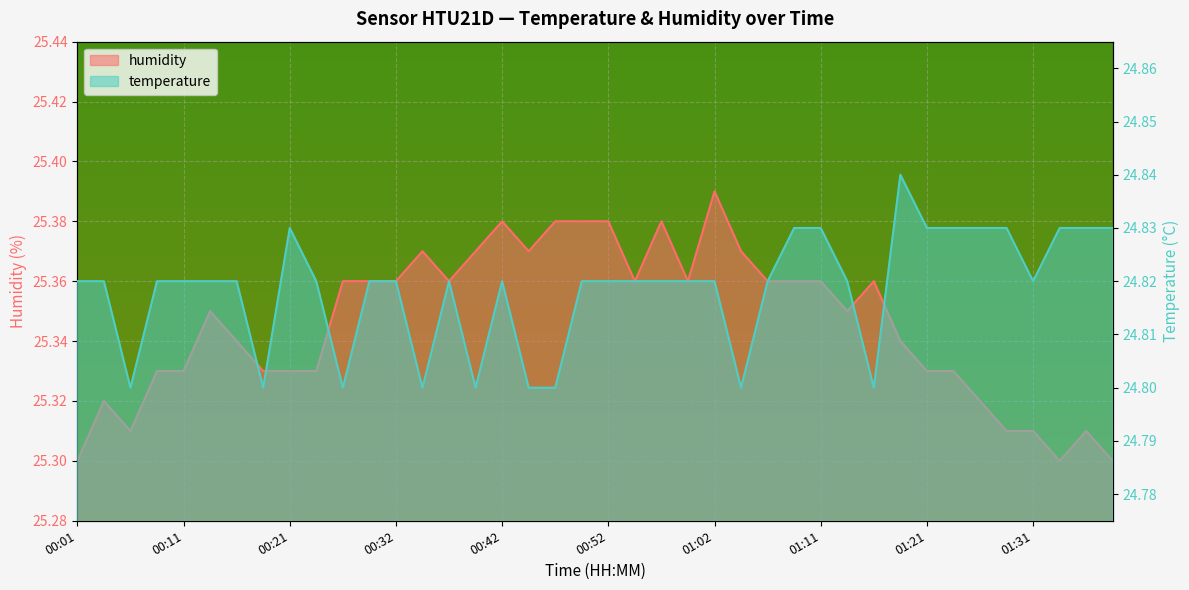

What is the spread (max minus min) of values at 00:30?

0.5